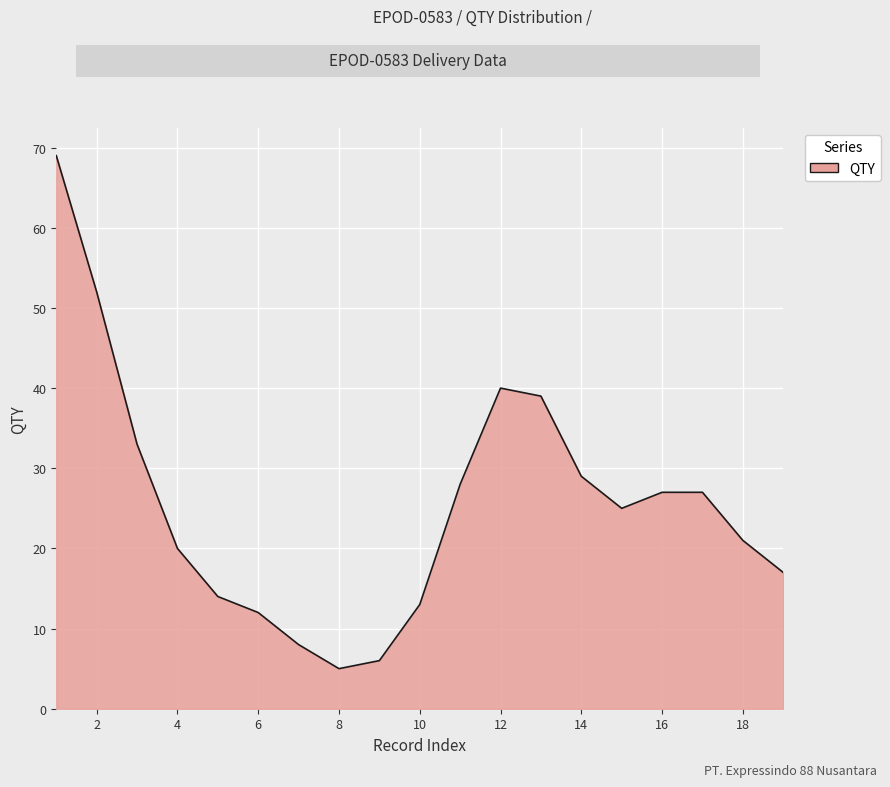

What is the minimum value shown in the chart?

5